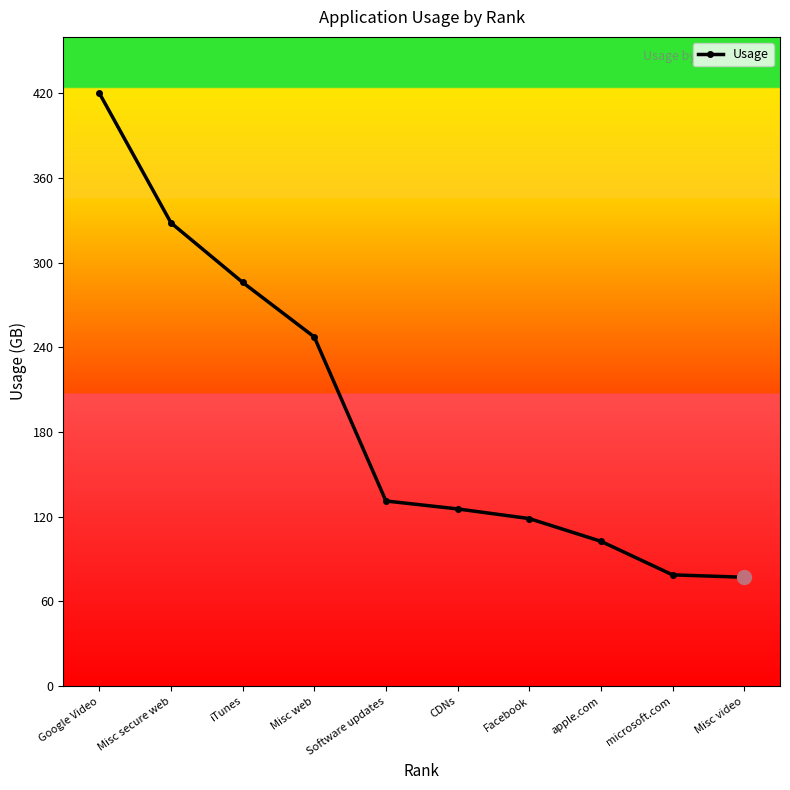

What position from the right is iTunes?

8